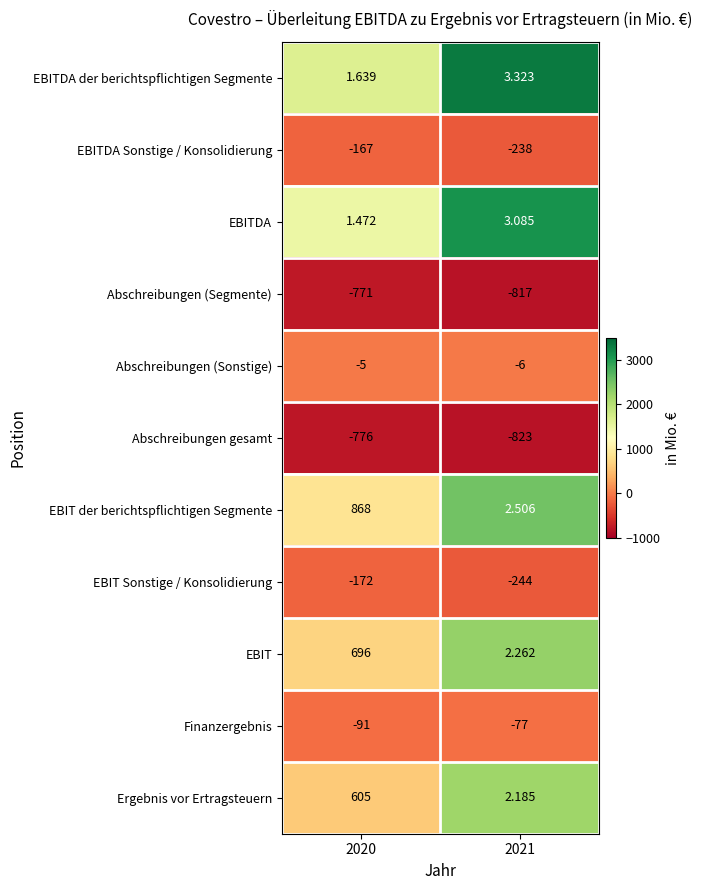

List the series in order of their peak value, highest first.

EBIT der berichtspflichtigen Segmente, EBIT, Ergebnis vor Ertragsteuern, EBITDA der berichtspflichtigen Segmente, EBITDA, Abschreibungen (Sonstige), Finanzergebnis, EBITDA Sonstige / Konsolidierung, EBIT Sonstige / Konsolidierung, Abschreibungen (Segmente), Abschreibungen gesamt